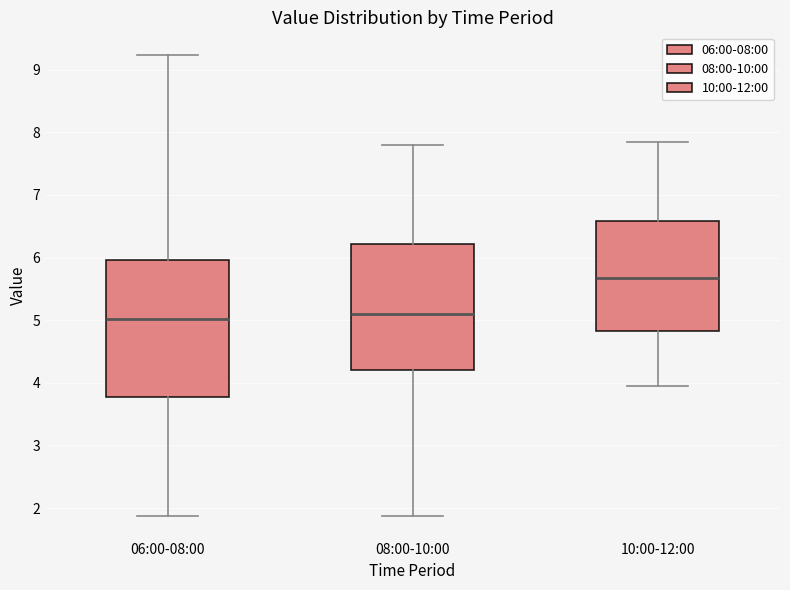

Reading left to right, read every box against the y-axis: the position of its median line, the range the box covers, and the ends of its whiskers. The values are not printed on the chart, so give them approximately, as read against the axis.

06:00-08:00: median 5.0, box 3.8 to 6.0, whiskers 1.9 to 9.2
08:00-10:00: median 5.1, box 4.2 to 6.2, whiskers 1.9 to 7.8
10:00-12:00: median 5.7, box 4.8 to 6.6, whiskers 4.0 to 7.9